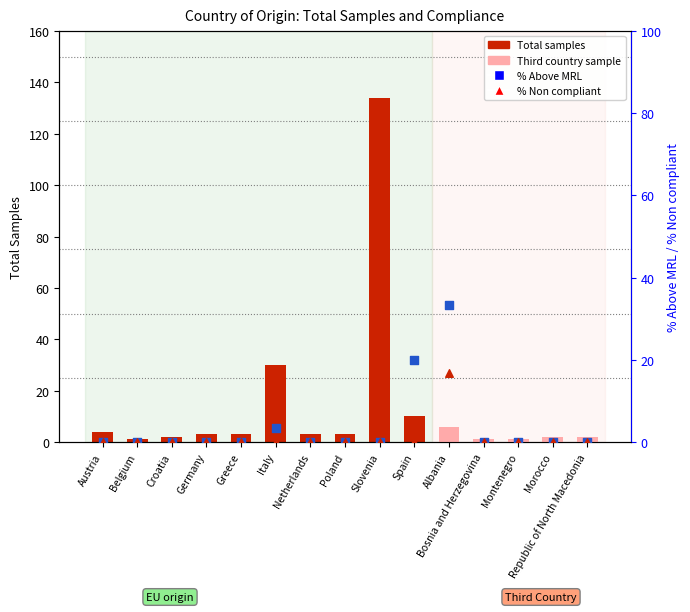

Which series reaches the minimum Y coordinate?

% Above MRL